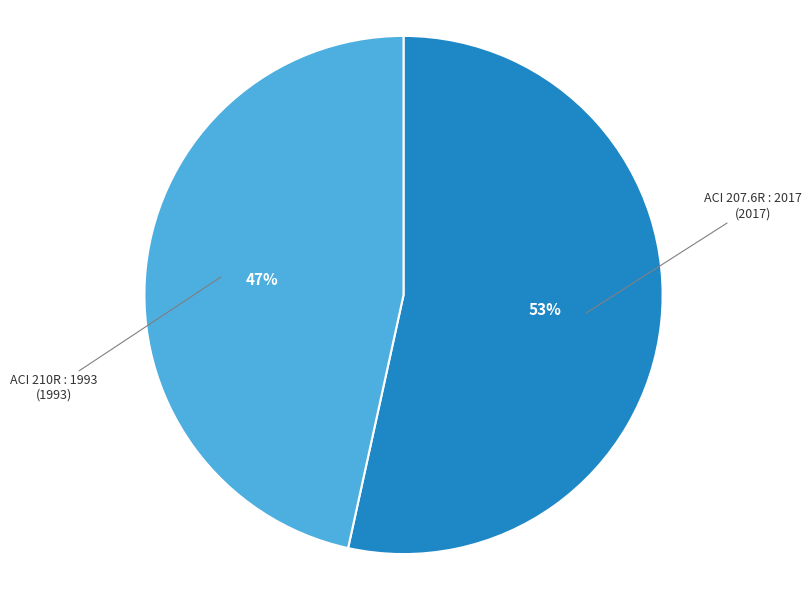

Which category accounts for the majority?

ACI 207.6R : 2017